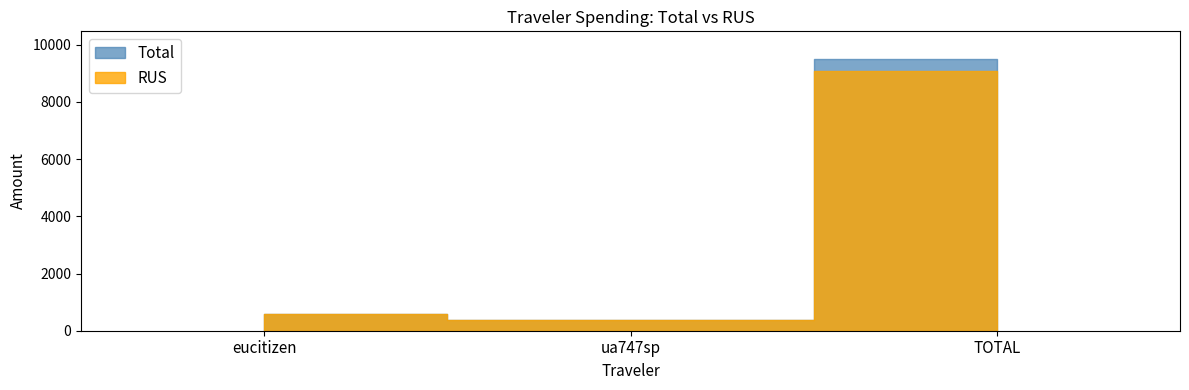

The value of RUS at TOTAL is 9074.2. True or false?

True